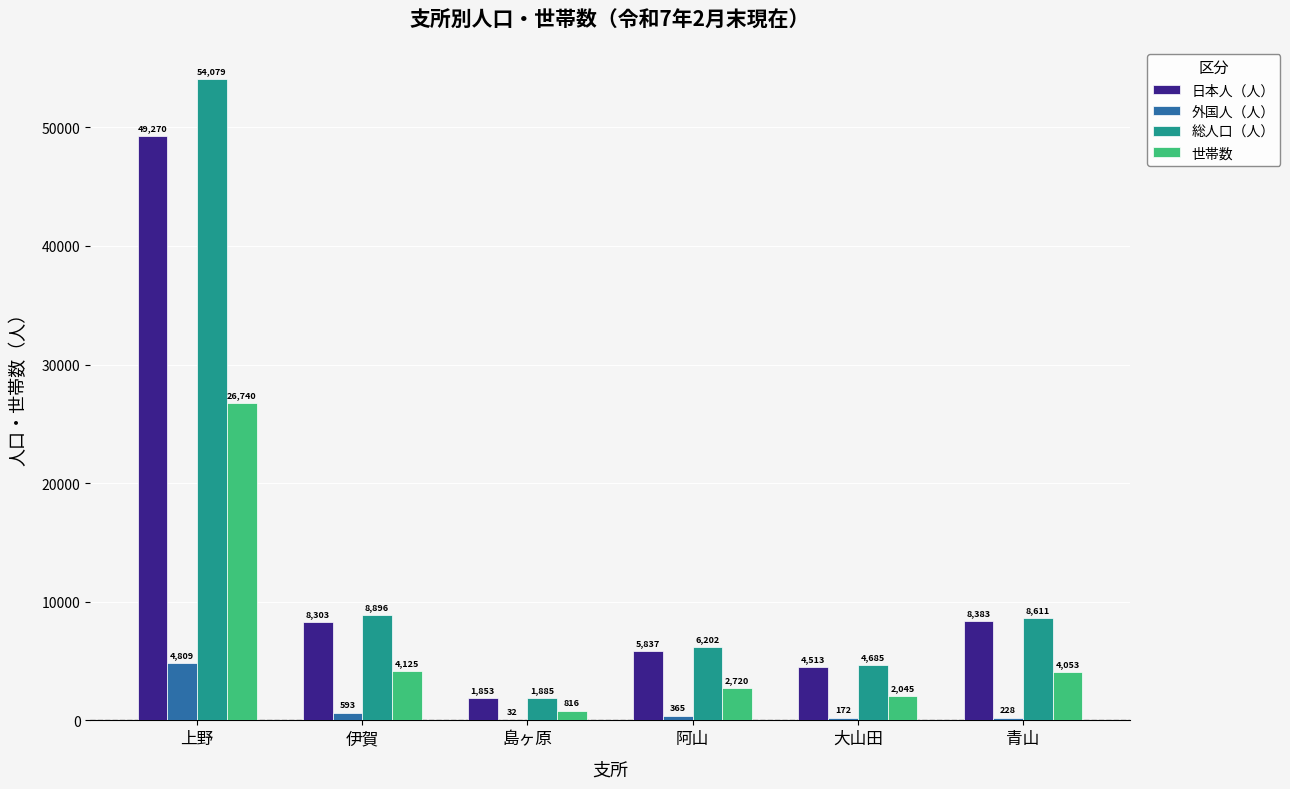

What is the sum of all 外国人（人） values?

6199